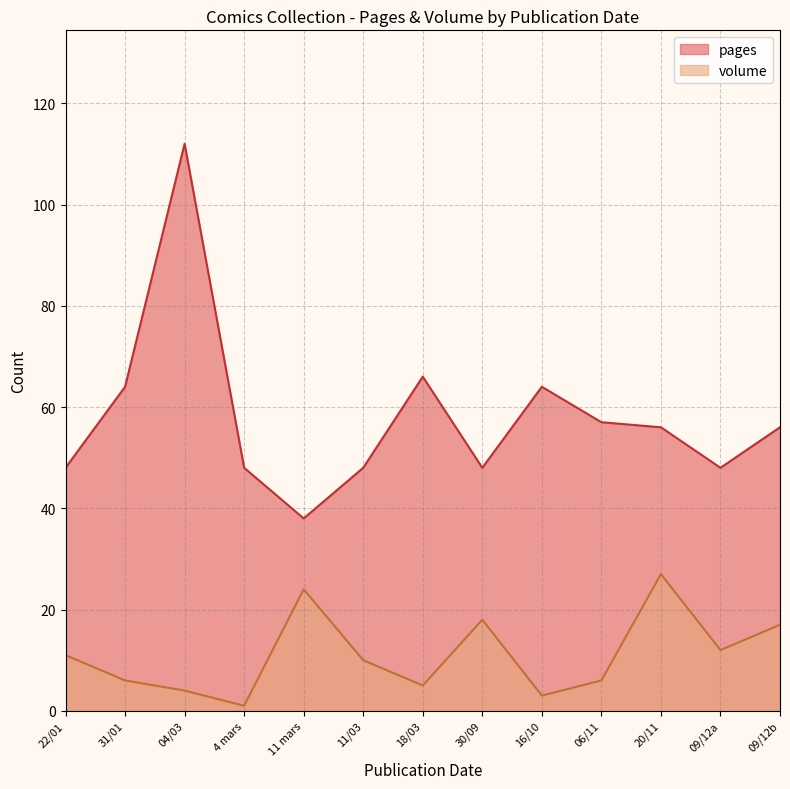

What is the value of the pages point at the 12th from the left?

48